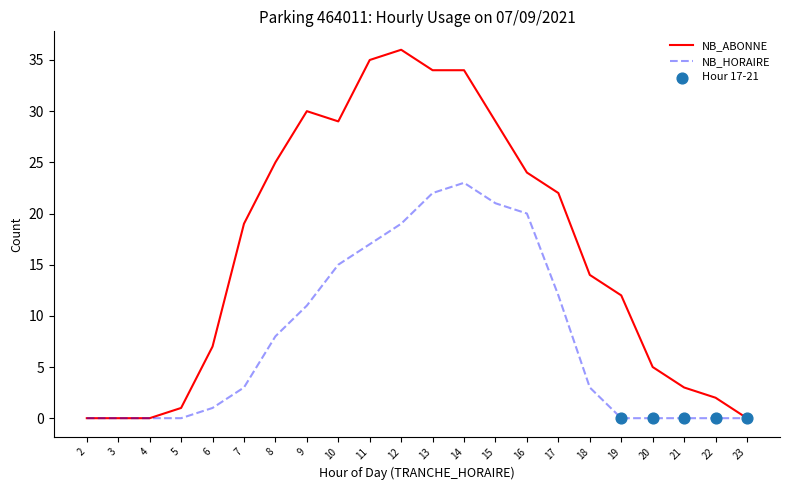

Is the value of NB_HORAIRE at 20 greater than the value of NB_ABONNE at 5?

No